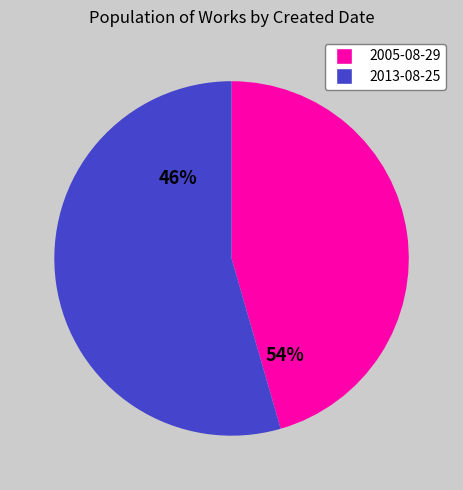

What is the change in value from 2005-08-29 to 2013-08-25?

+1256